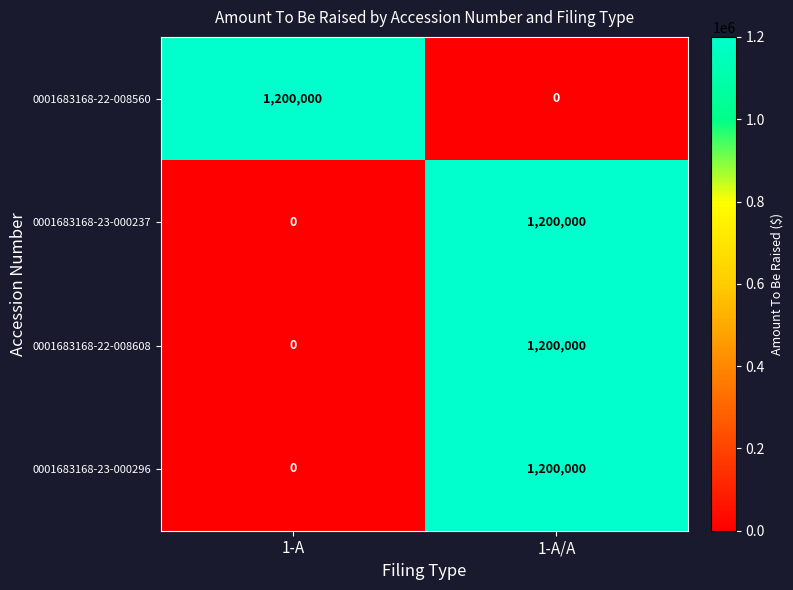

Reading right to left, transcribe all the data shown in this chart.

0001683168-22-008560: 1-A/A=0	1-A=1200000
0001683168-23-000237: 1-A/A=1200000	1-A=0
0001683168-22-008608: 1-A/A=1200000	1-A=0
0001683168-23-000296: 1-A/A=1200000	1-A=0